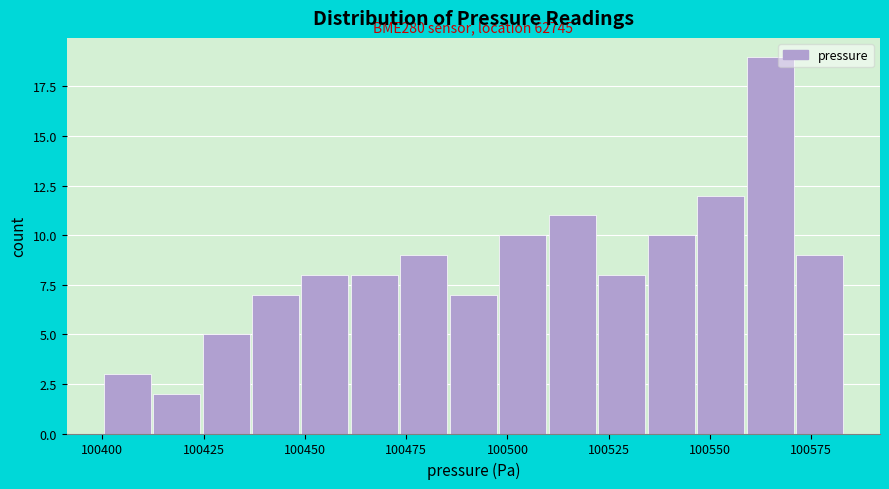

Read against the x-axis, roughly where is the centre of the tallest bar?

100565